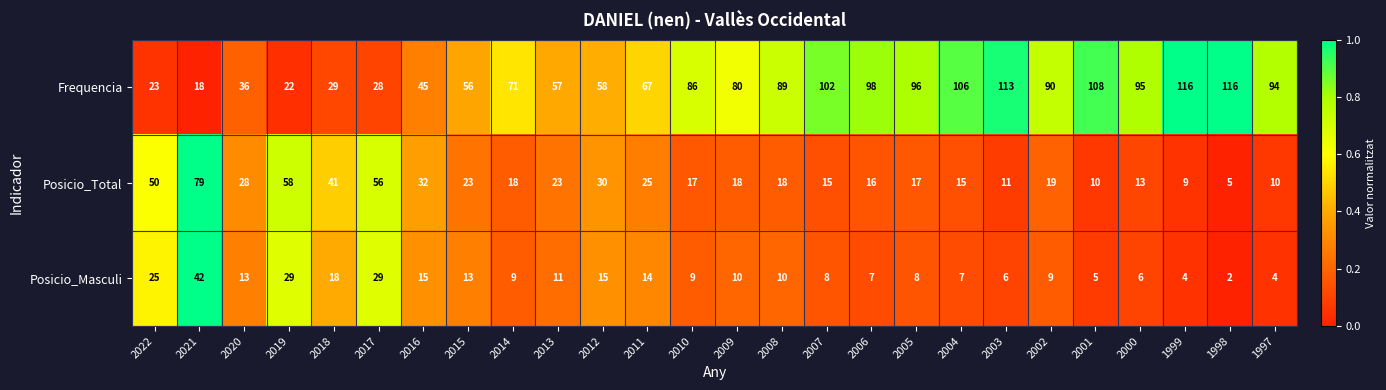

Which series has the largest range (max minus min)?

Frequencia